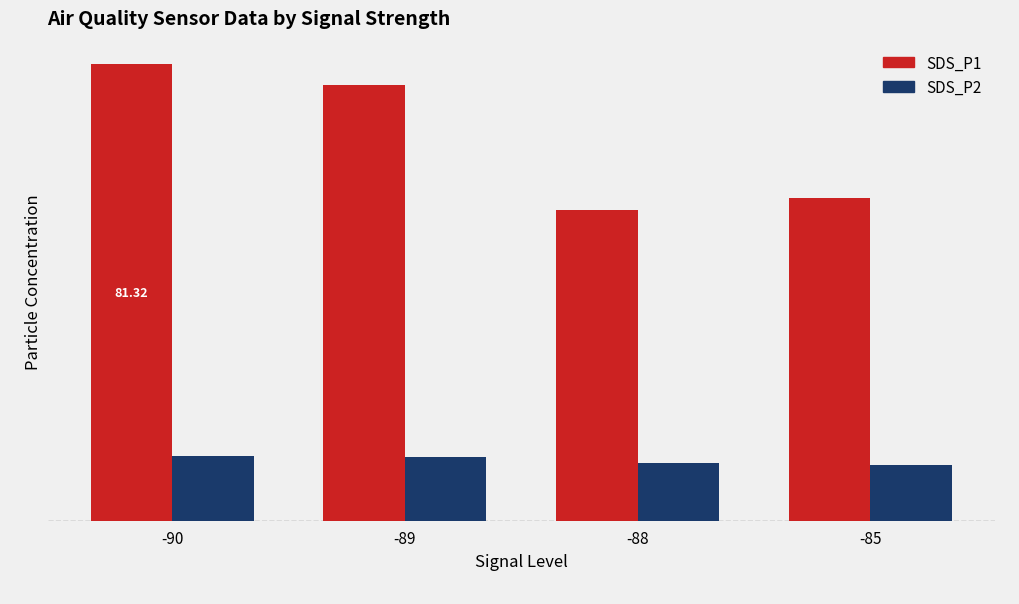

Is the value of SDS_P1 at -85 greater than the value of SDS_P2 at -88?

Yes